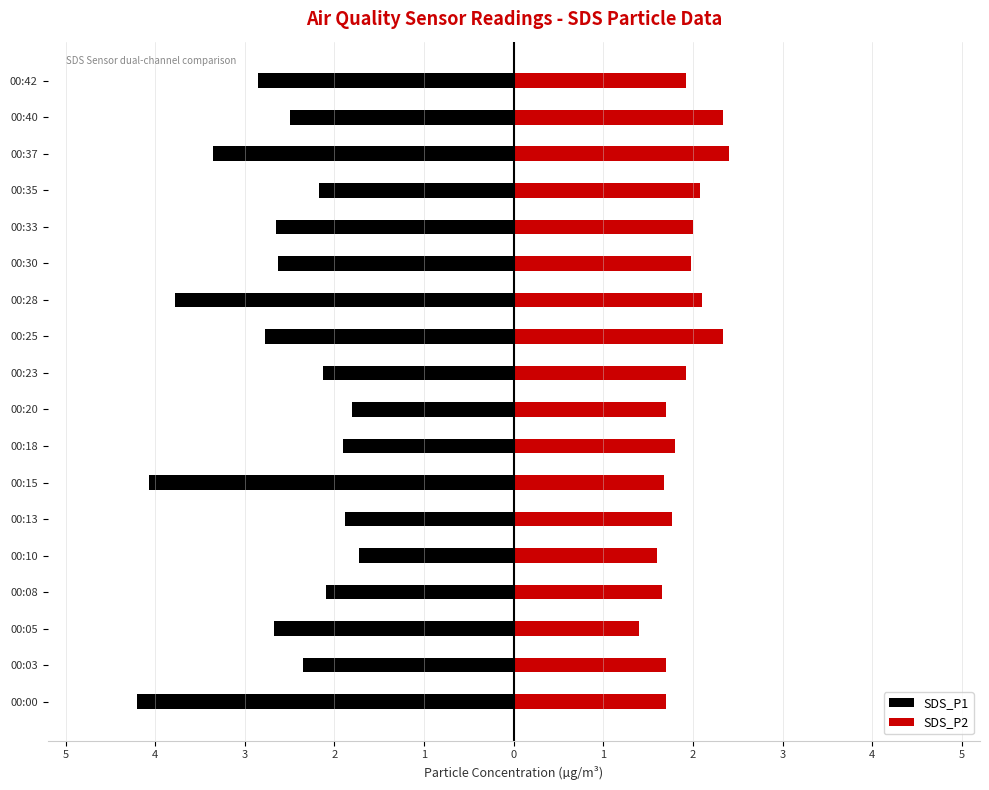

What is the difference between the highest and lowest values at 00:08?

3.8